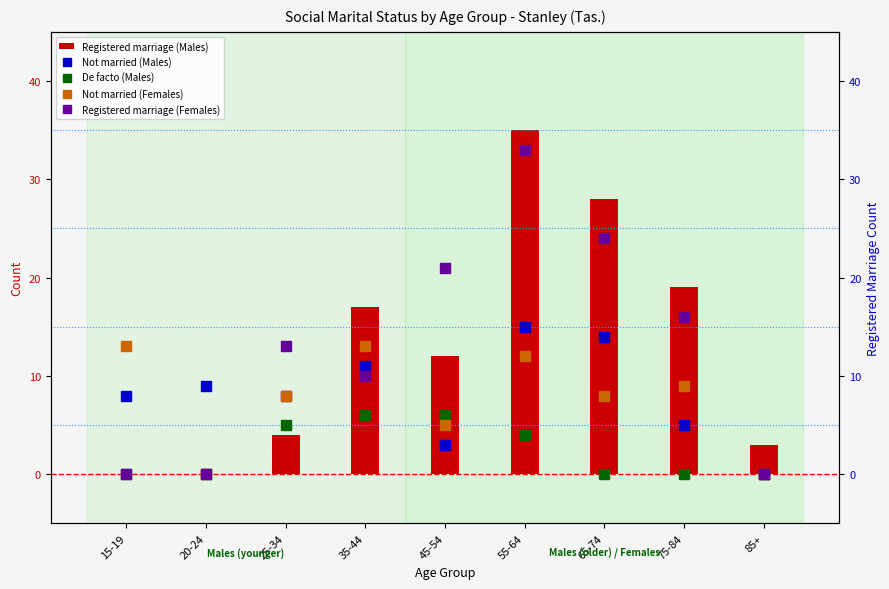

What is the label of the 5th bar from the left?

45-54